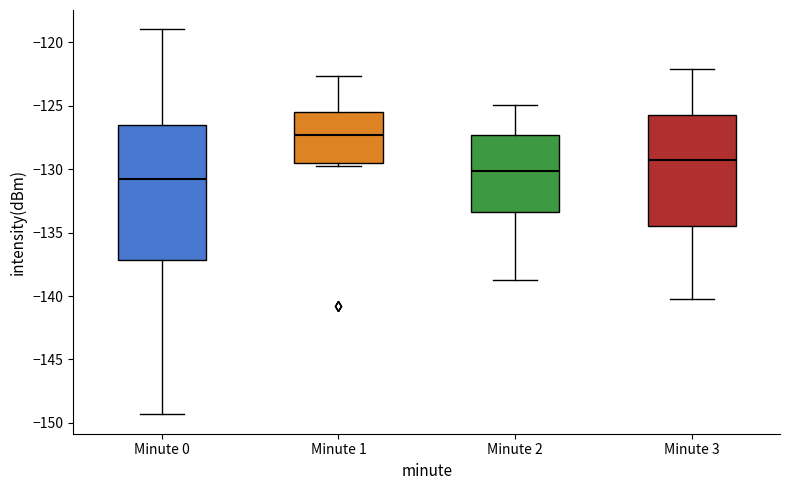

Which box is the tallest, from its lower edge to its upper edge?

Minute 0